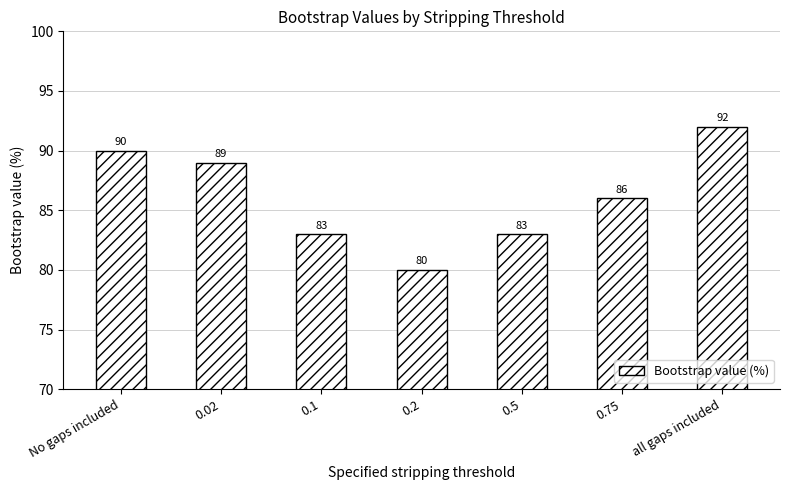

How many categories are shown in the chart?

7